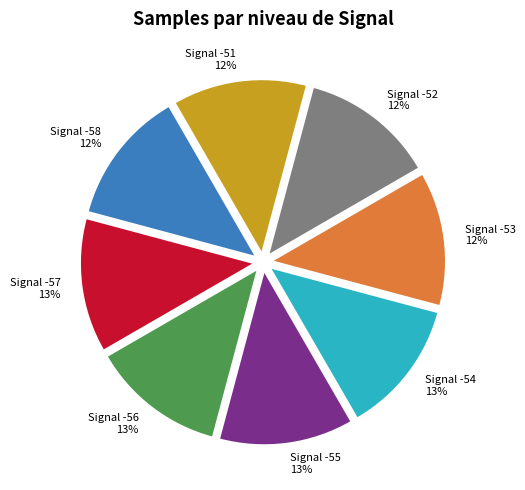

How many slices are in this pie chart?

8